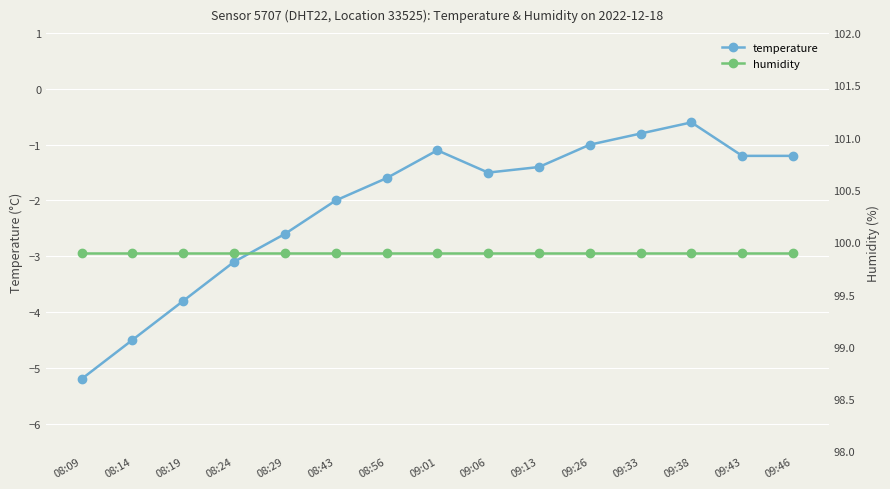

Reading right to left, list all the values displayed in this chart.

temperature: 09:46=-1.2	09:43=-1.2	09:38=-0.6	09:33=-0.8	09:26=-1.0	09:13=-1.4	09:06=-1.5	09:01=-1.1	08:56=-1.6	08:43=-2.0	08:29=-2.6	08:24=-3.1	08:19=-3.8	08:14=-4.5	08:09=-5.2
humidity: 09:46=99.9	09:43=99.9	09:38=99.9	09:33=99.9	09:26=99.9	09:13=99.9	09:06=99.9	09:01=99.9	08:56=99.9	08:43=99.9	08:29=99.9	08:24=99.9	08:19=99.9	08:14=99.9	08:09=99.9